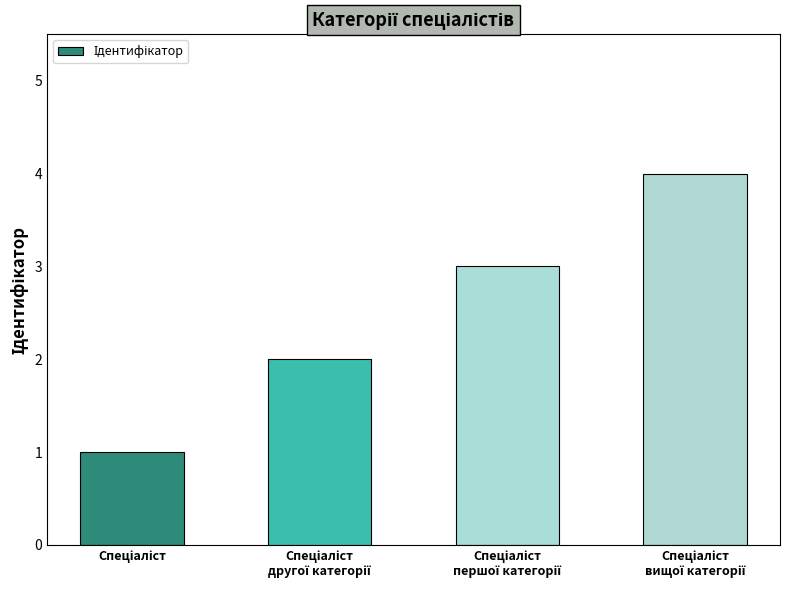

What is the difference between the maximum and minimum values?

3